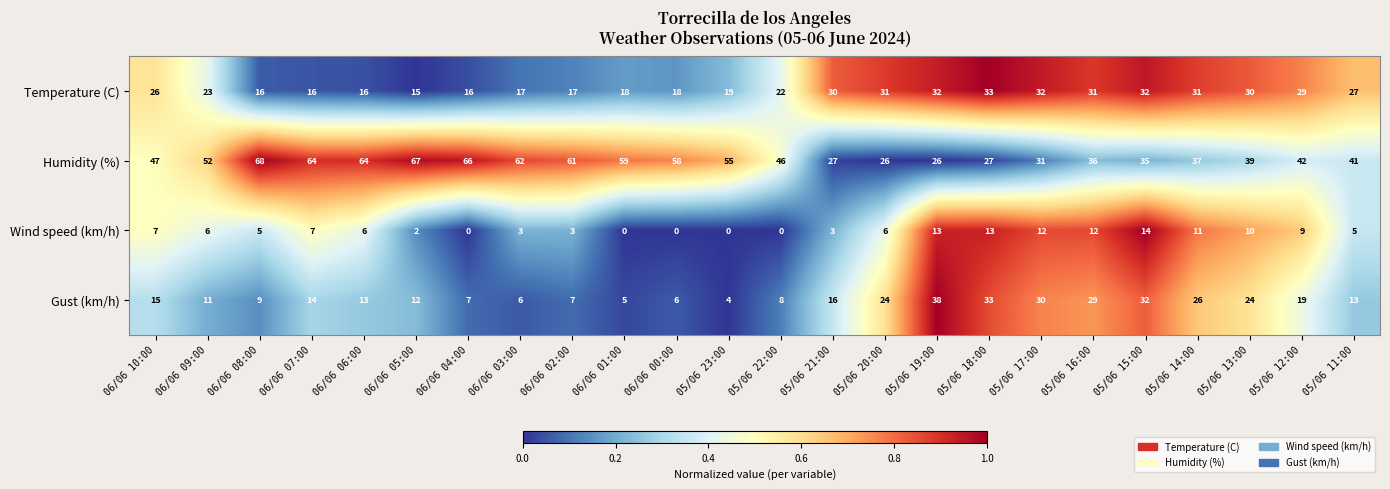

At how many categories does at least one series exceed 0?

24